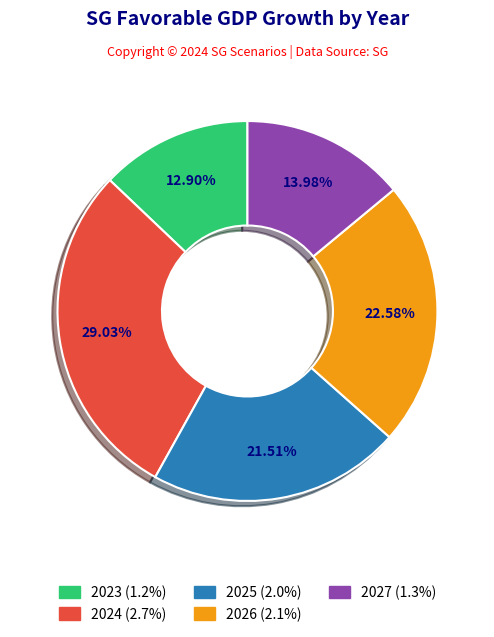

Which has a higher value, 2027 or 2025?

2025